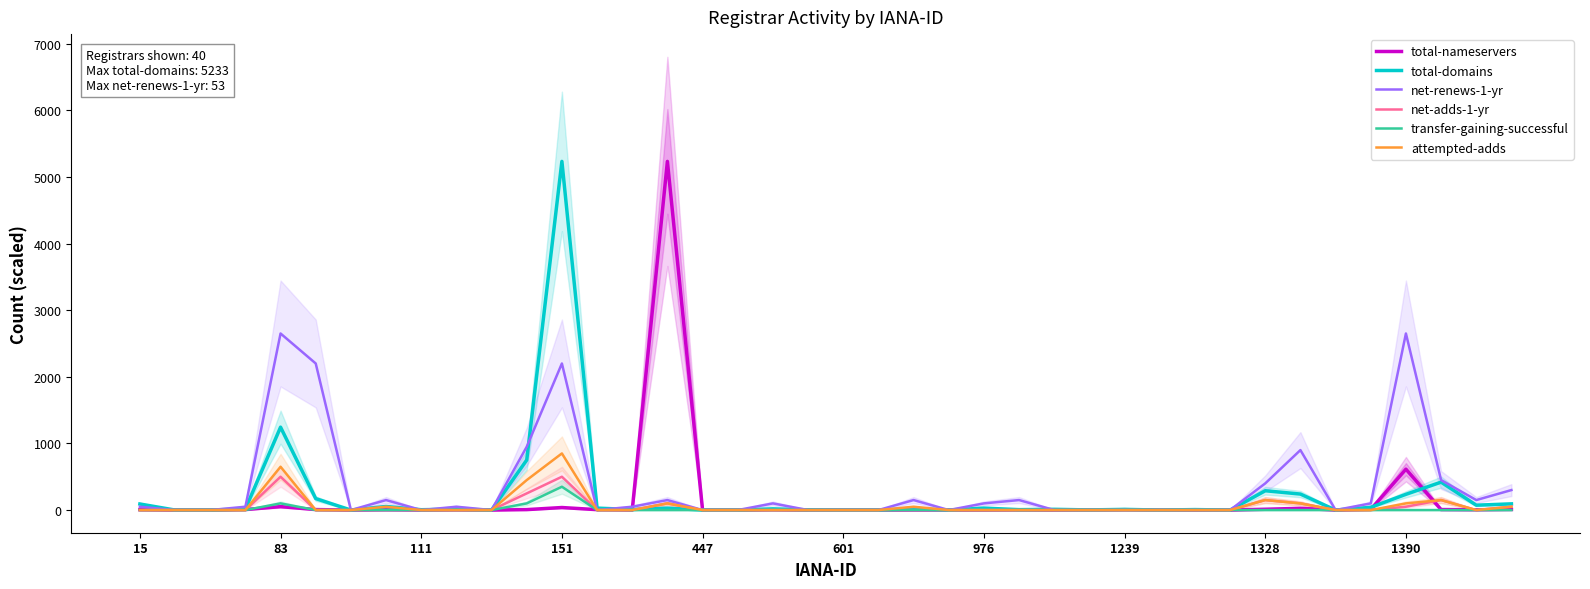

What is the difference between the second highest and second lowest values in the transfer-gaining-successful series?

100.0